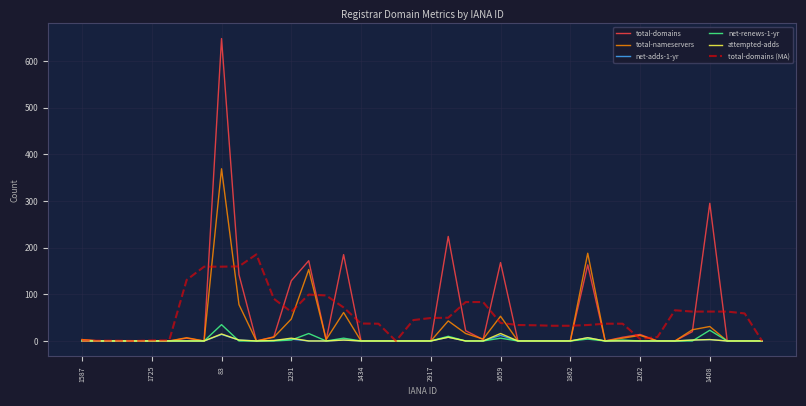

What is the greatest value displayed?

648.0